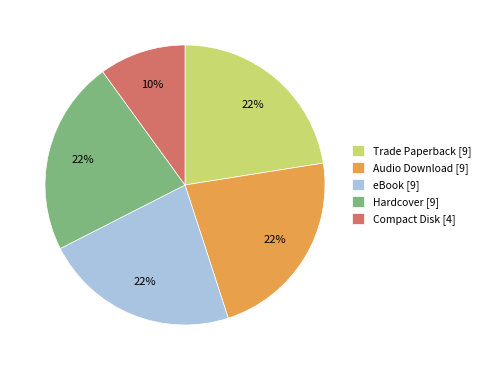

Count the number of slices in the pie.

5